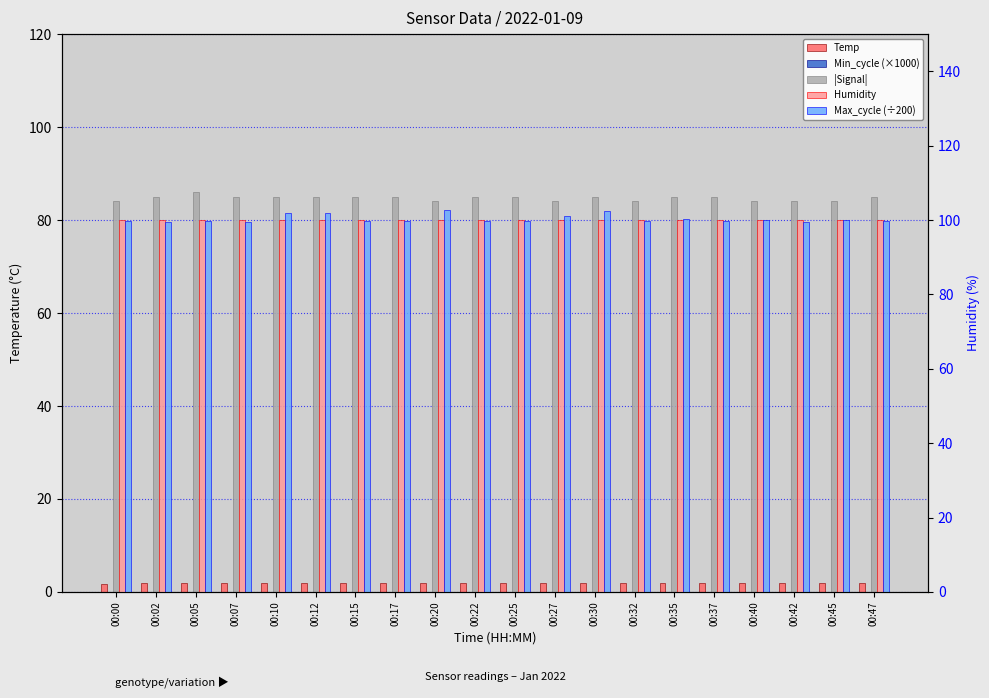

What is the difference between the highest and lowest values at 00:47?

99.9